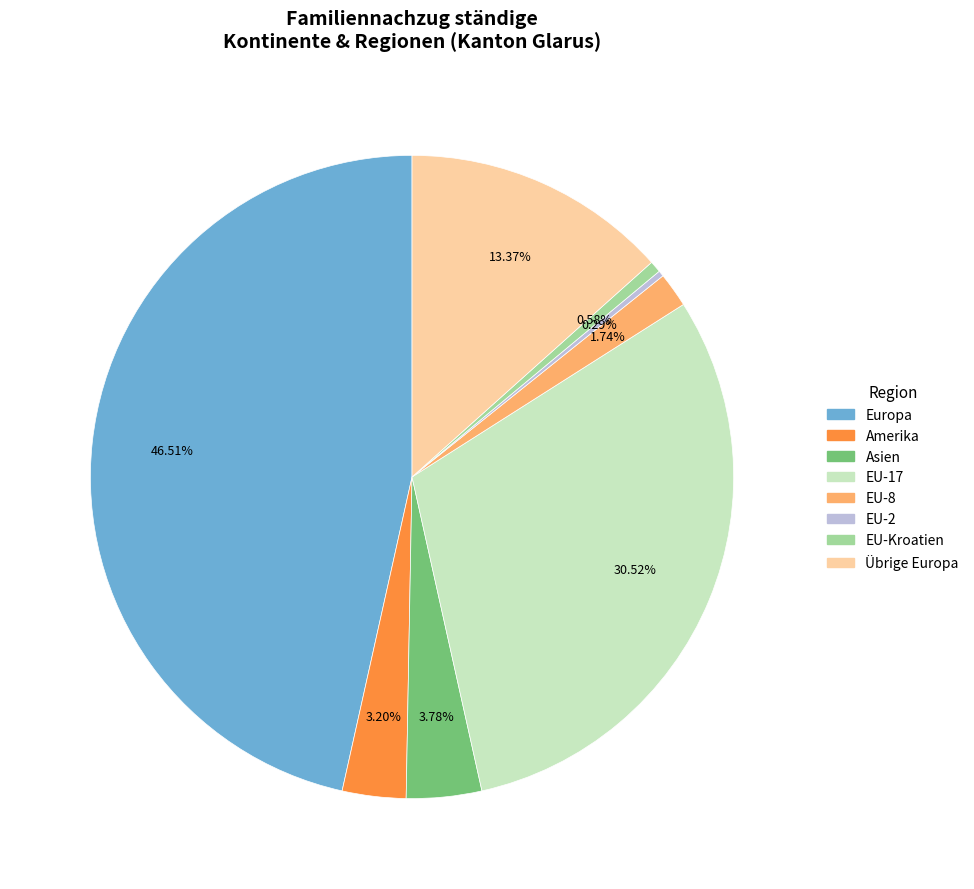

To the nearest percent, what is the difference between the largest and smallest slice percentages?

46%